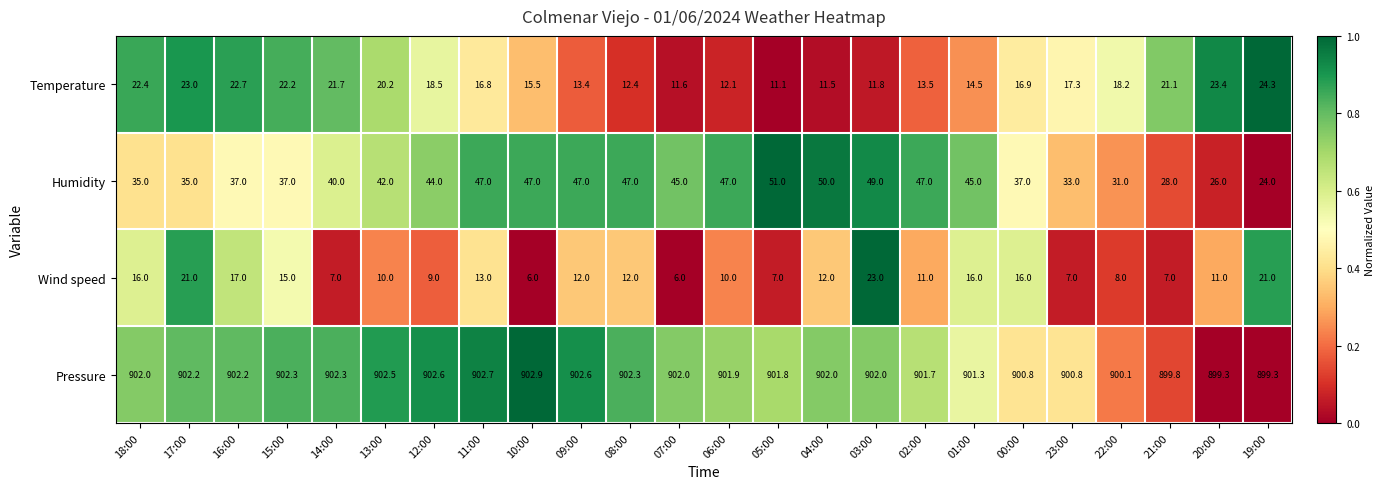

Which series has the largest total across all categories?

Pressure